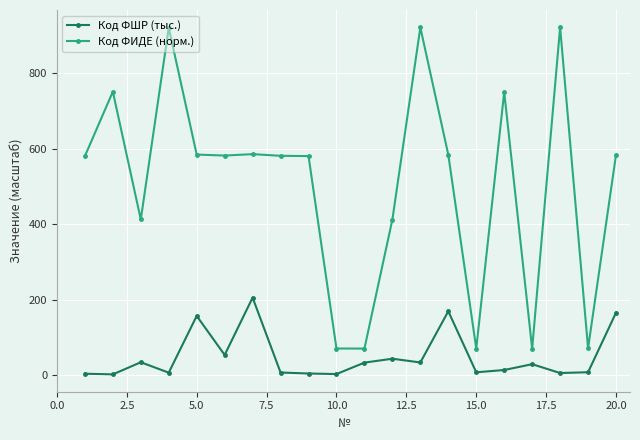

What is the sum of all Код ФШР (тыс.) values?

989.7